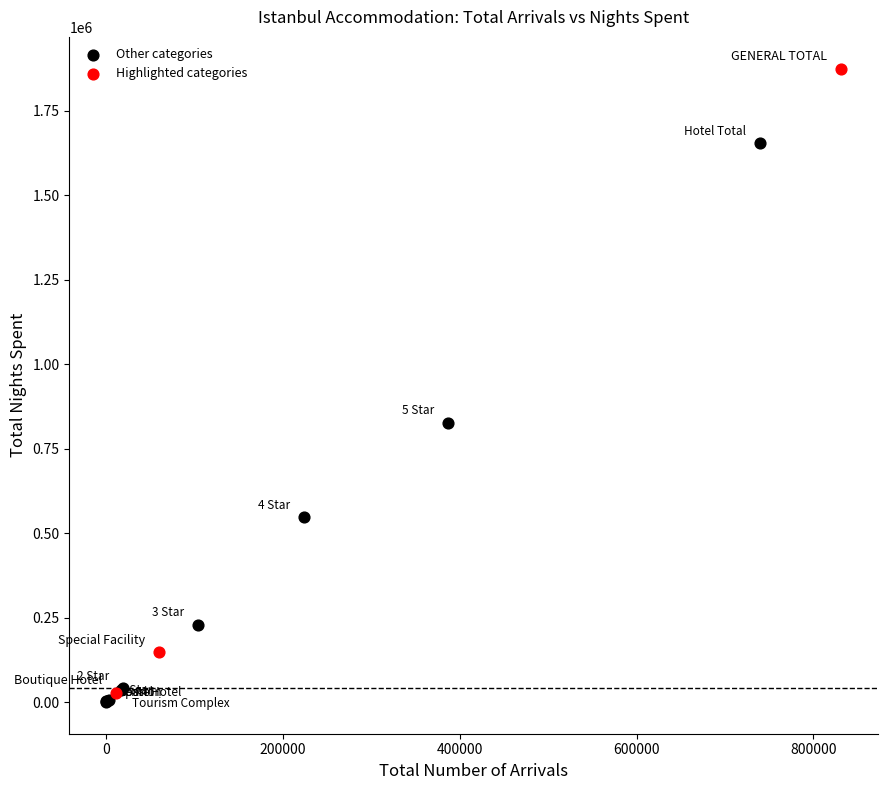

Which series reaches the maximum Y coordinate?

Highlighted categories